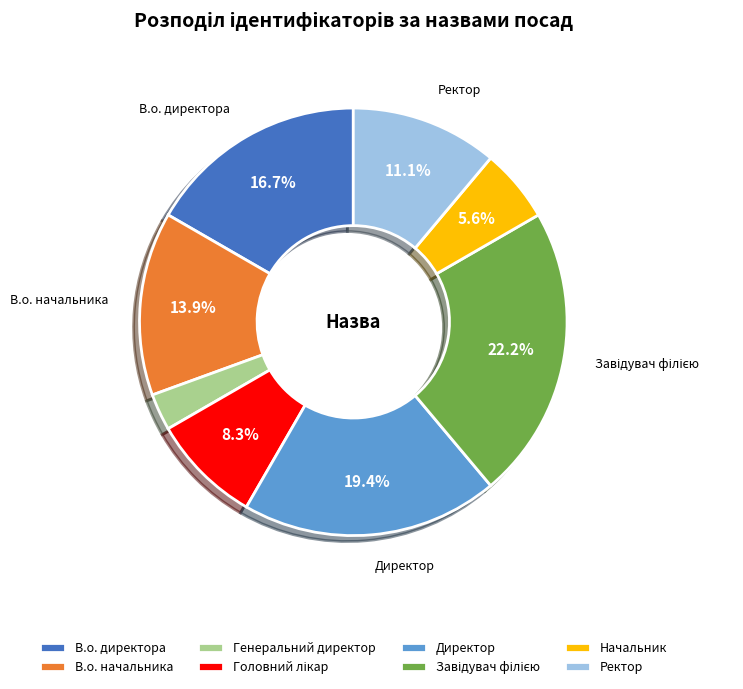

What is the smallest slice in the pie chart?

Генеральний директор